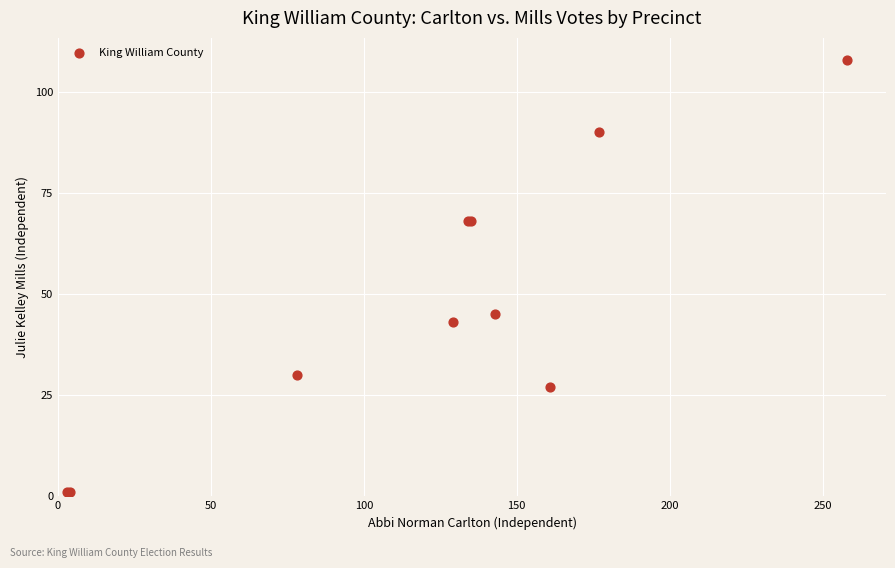

What Y value in the scatter plot is closest to 54?

45